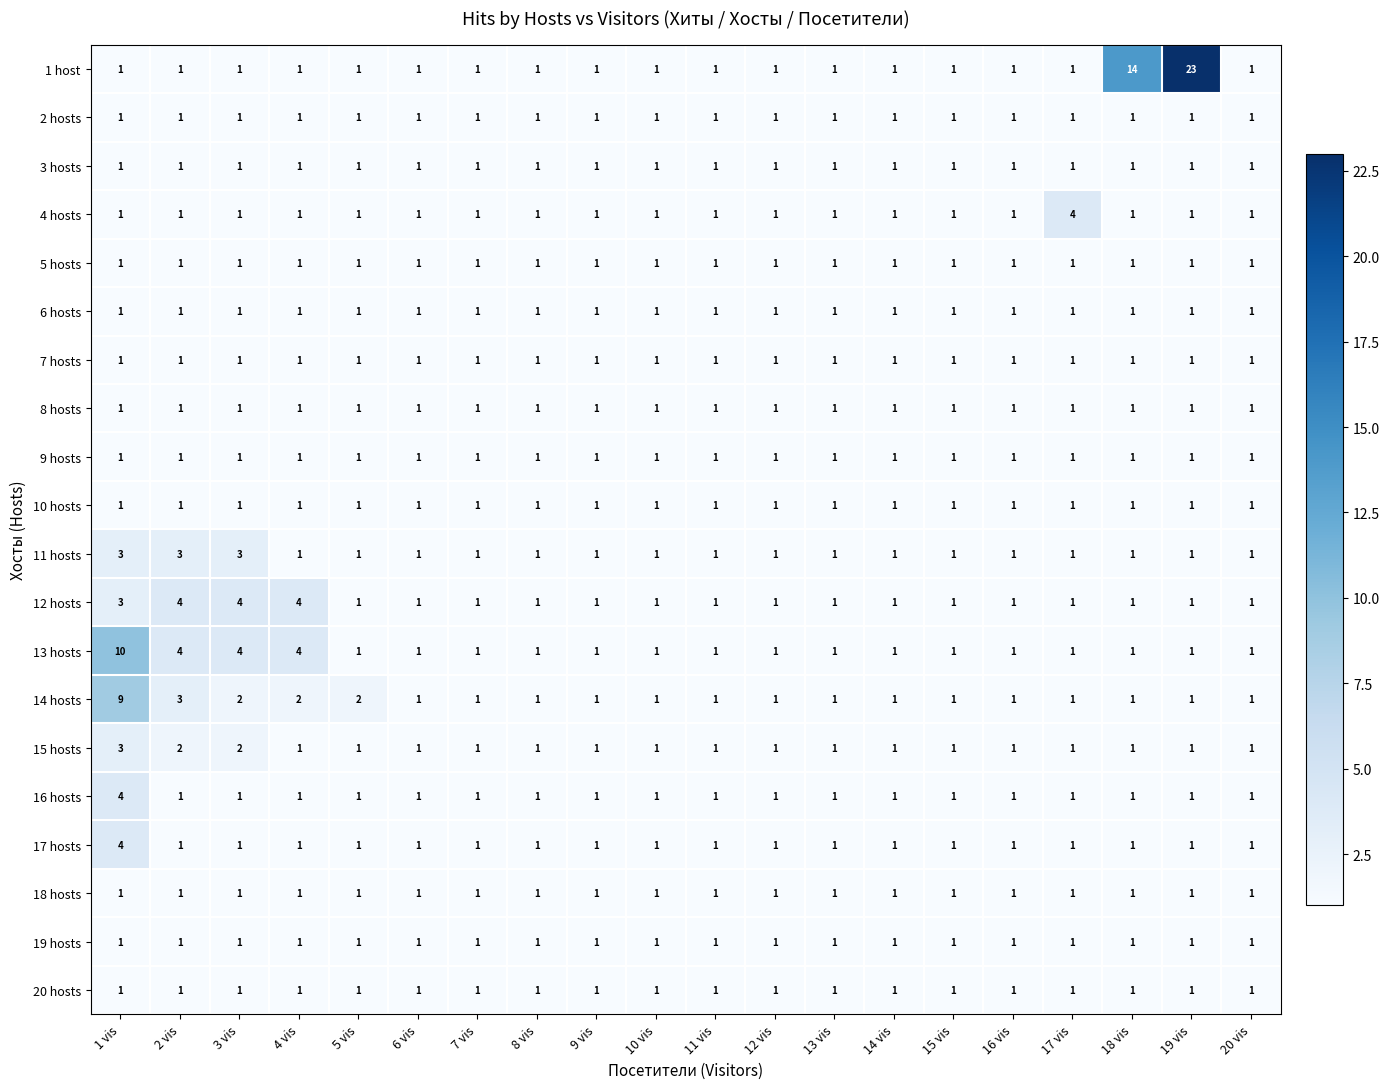

How many 12 hosts values are between 1 and 2?

16